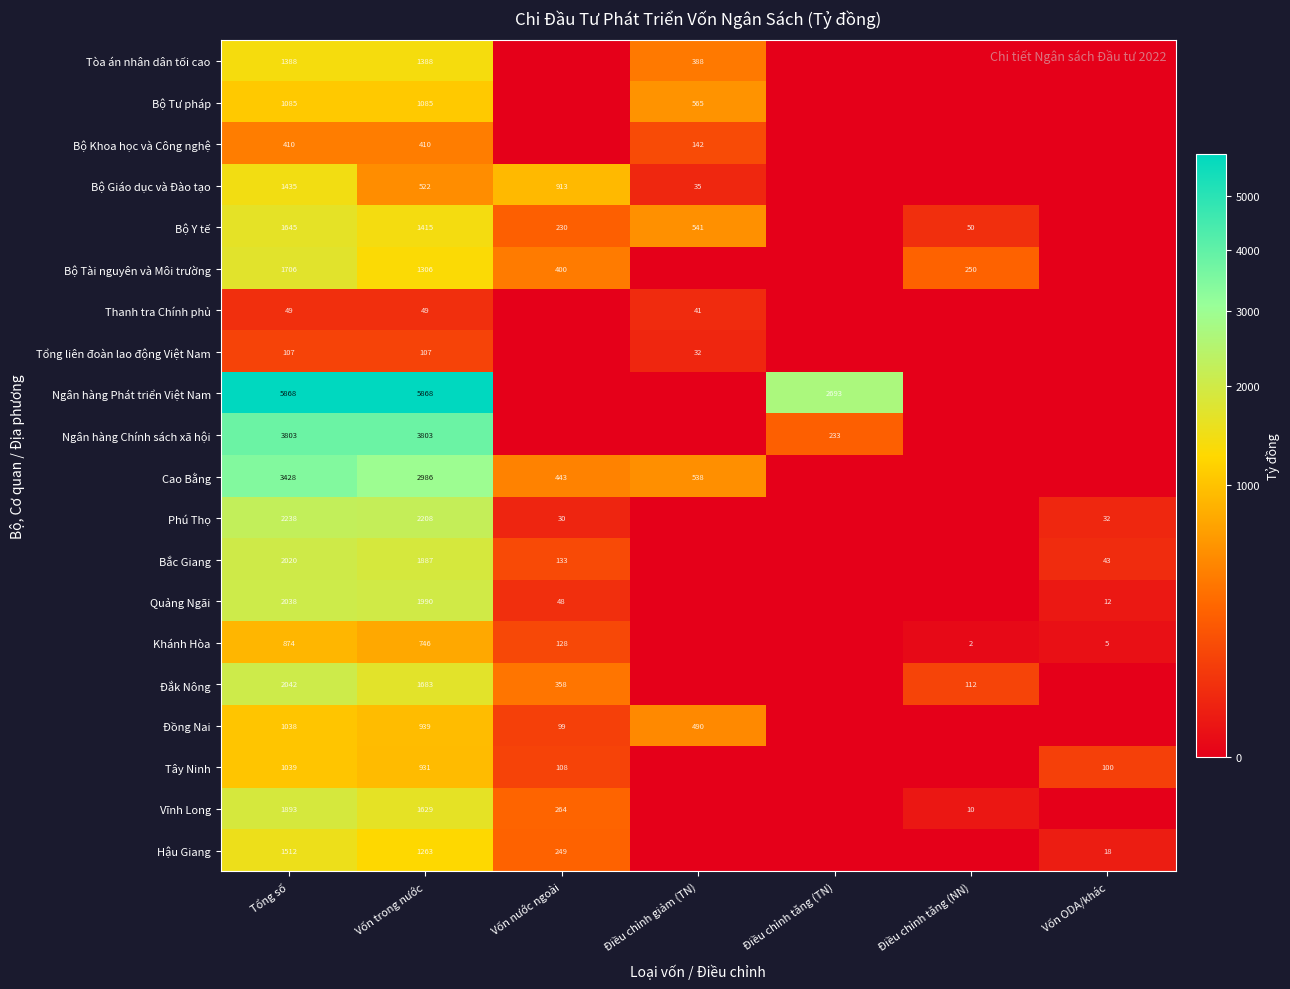

True or false: Bộ Giáo dục và Đào tạo has a value of 1243 at Vốn nước ngoài.

False